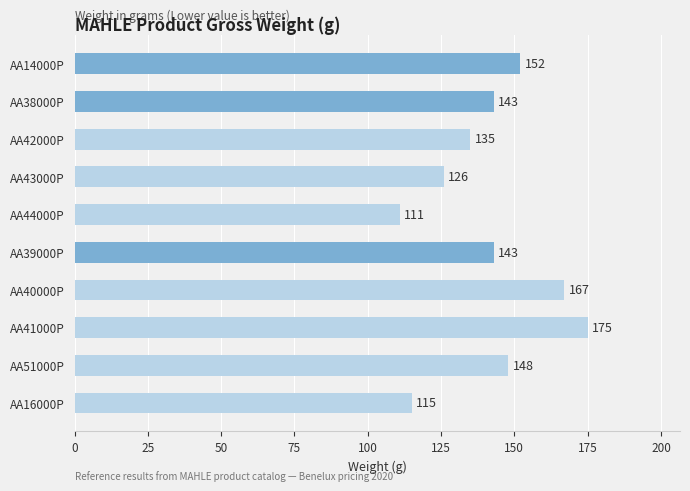

Is it true that the value at AA44000P is 151?

False